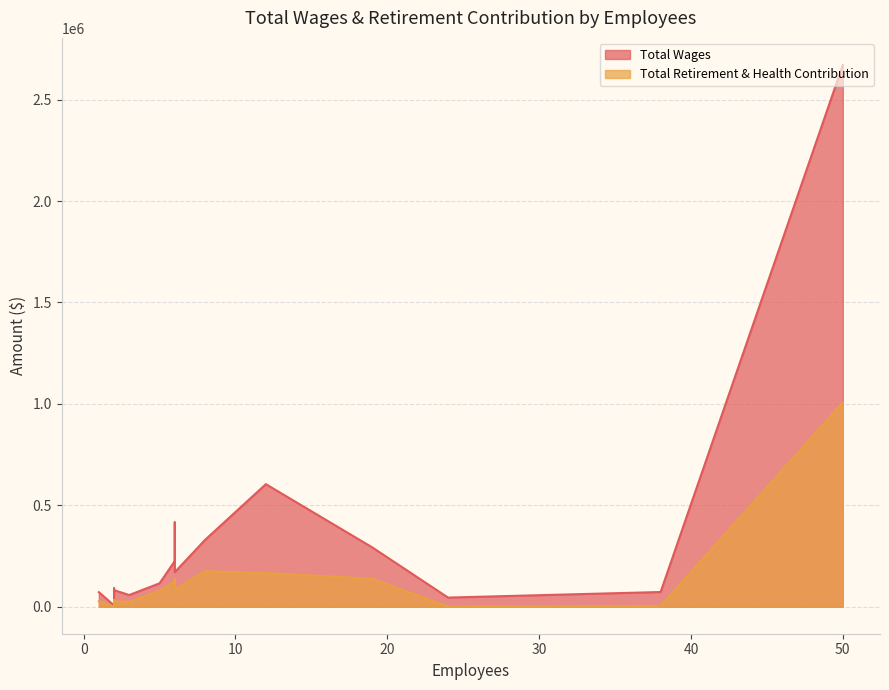

What is the maximum value shown in the chart?

2670879